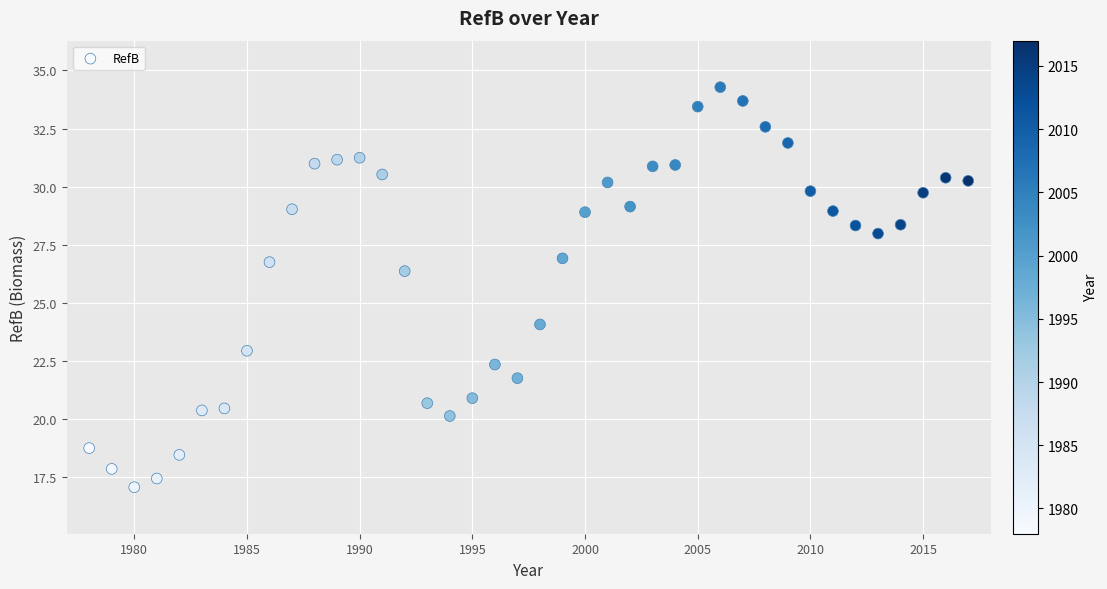

What is the range of X values (max minus min)?

39.0